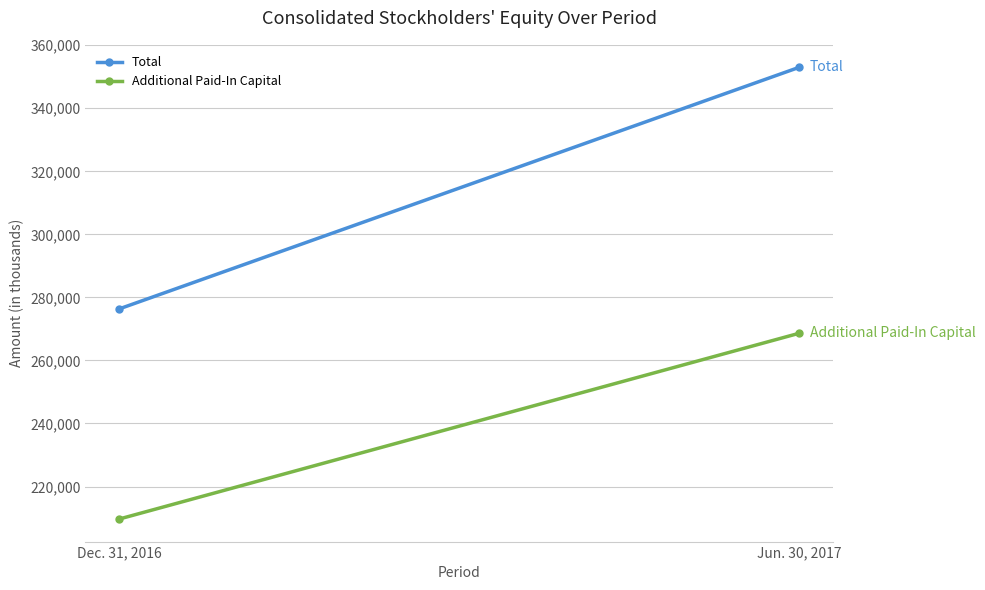

Which series has the largest total across all categories?

Total